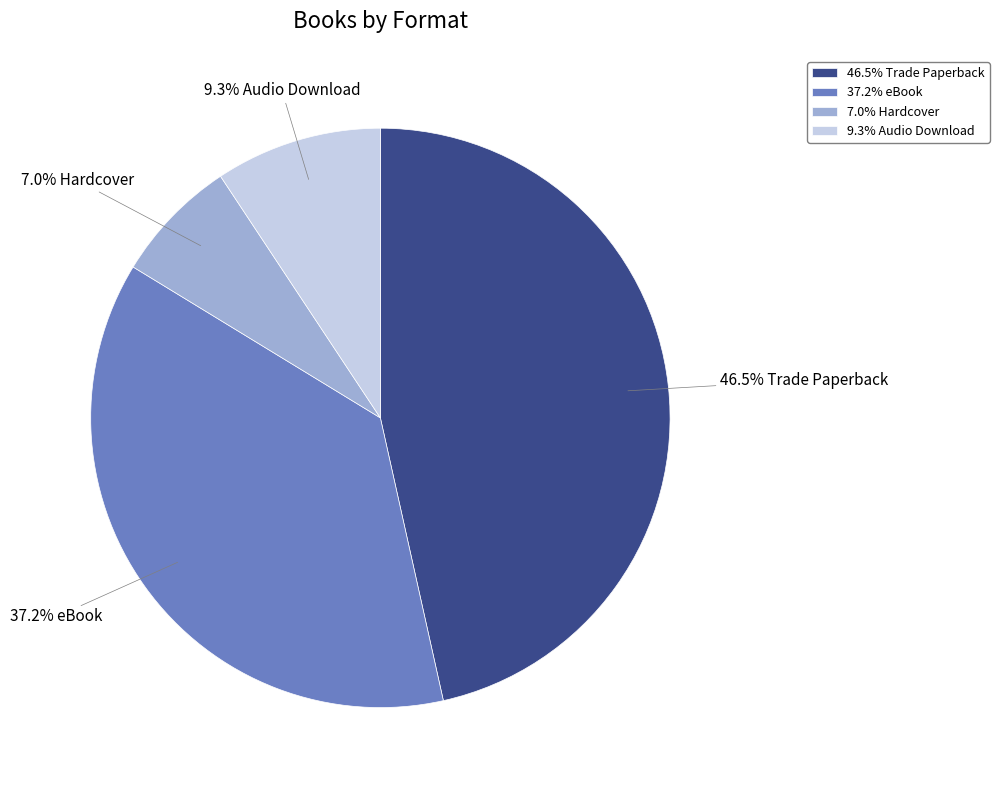

To the nearest percent, what is the difference between the largest and smallest slice percentages?

40%